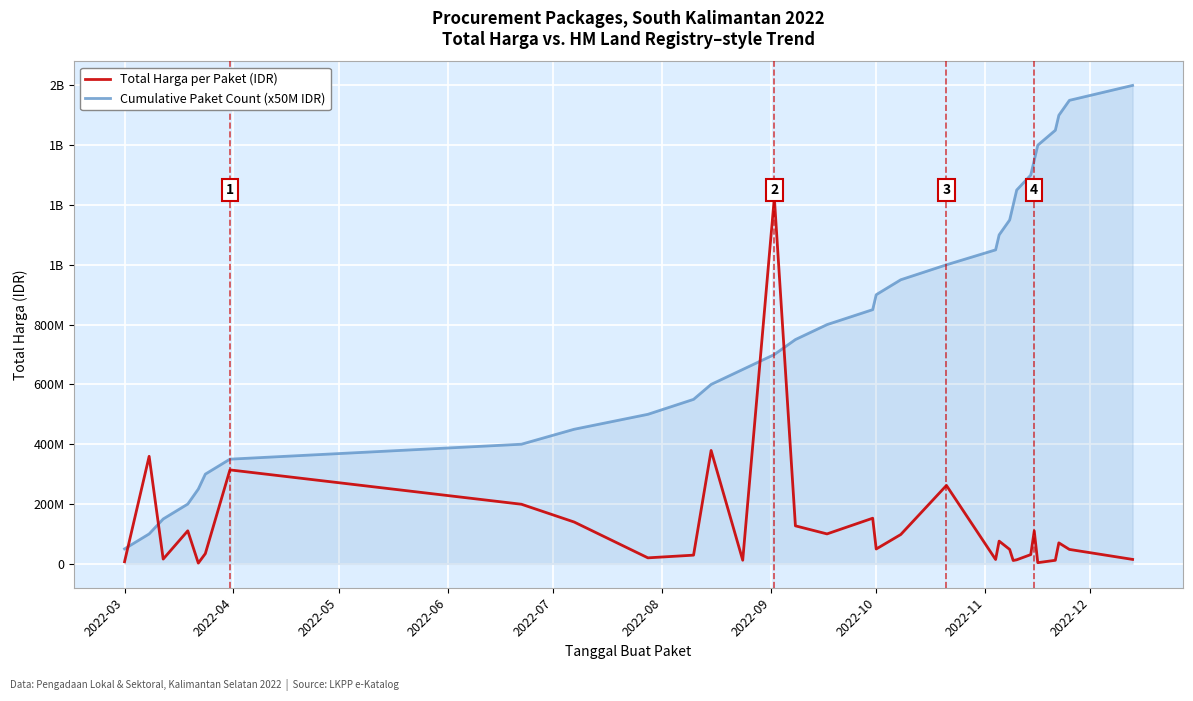

Which series ends up on top after the final intersection of Total Harga per Paket (IDR) and Cumulative Paket Count (x50M IDR)?

Cumulative Paket Count (x50M IDR)